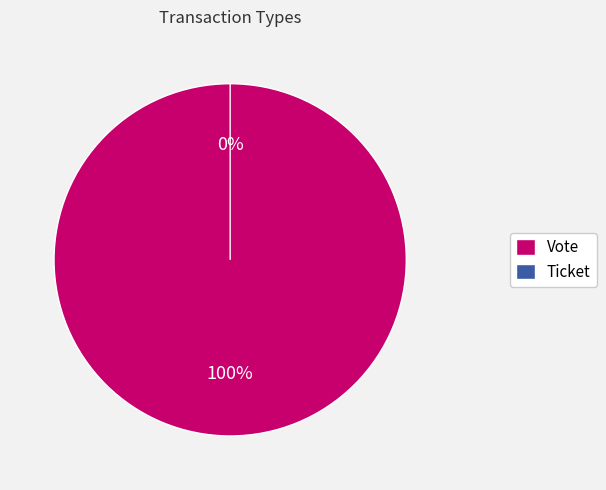

Is the sum of Vote and Ticket greater than half?

Yes